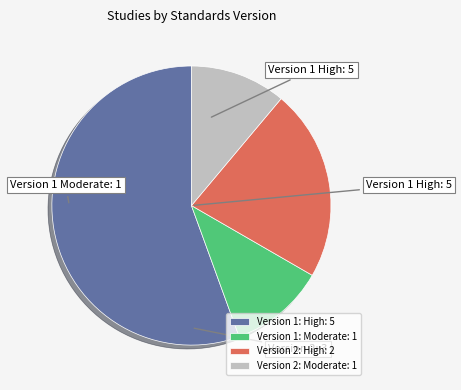

Do Version 1: High: 5 and Version 2: High: 2 together represent more than half of the pie?

Yes